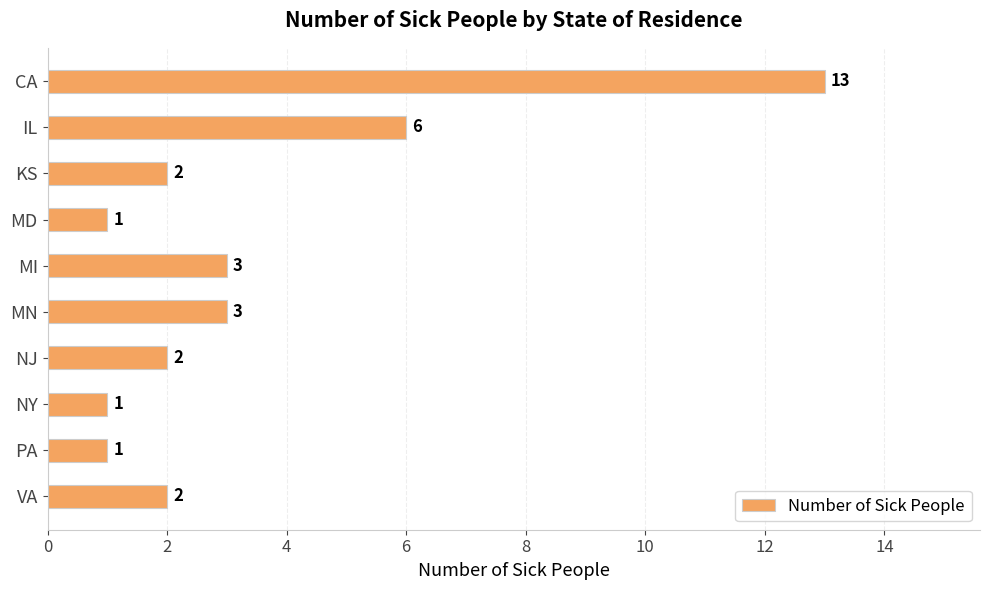

What is the maximum value shown in the chart?

13